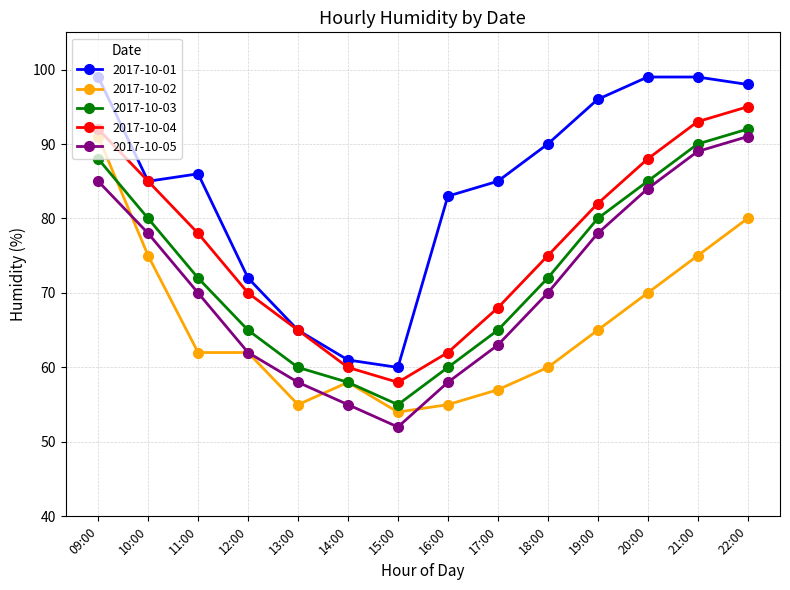

What is the total value across all series at 12:00?

331